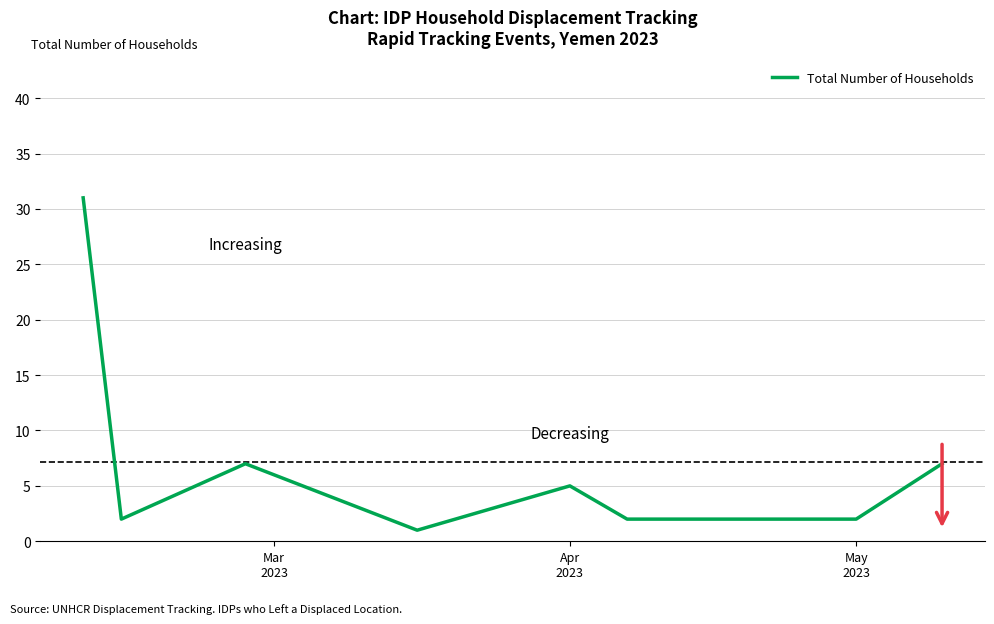

What is the difference between the maximum and minimum values?

30